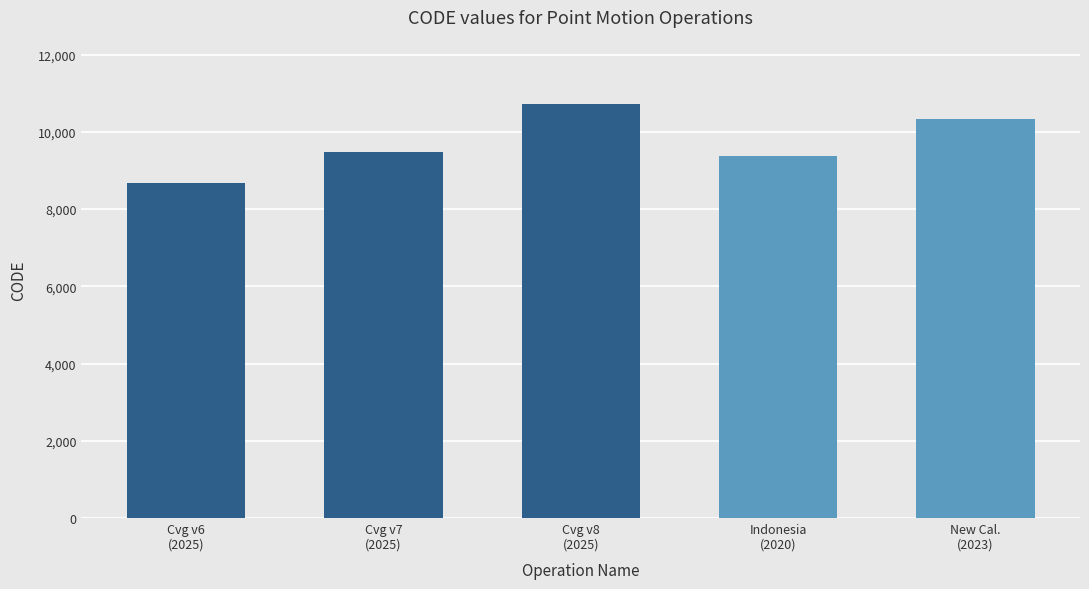

What is the difference between the values at New Cal.
(2023) and Cvg v7
(2025)?

840